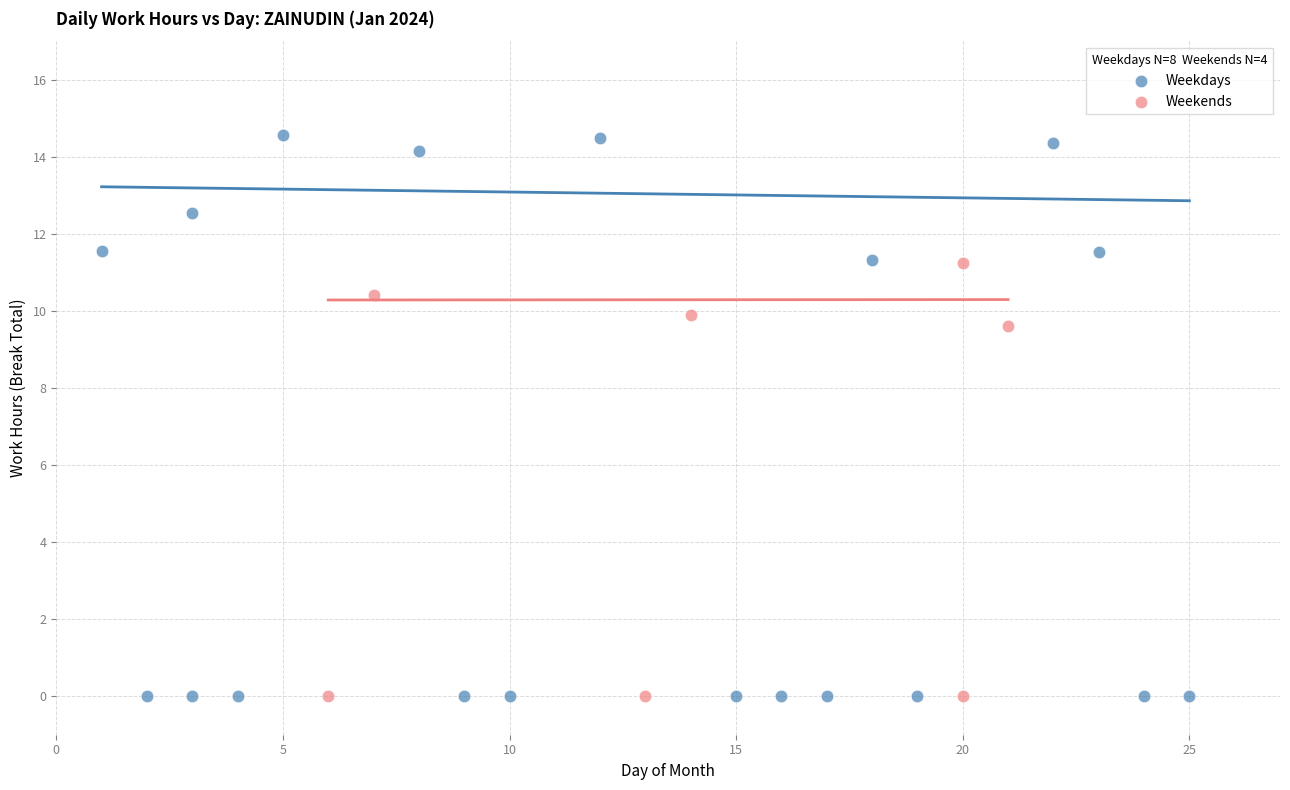

Which series reaches the maximum Y coordinate?

Weekdays